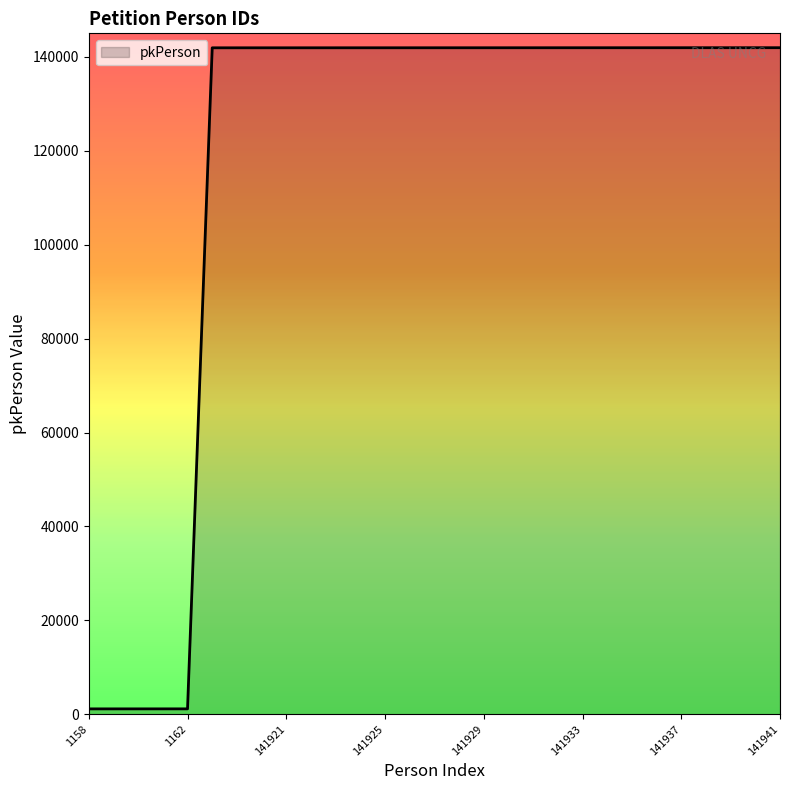

What is the maximum value shown in the chart?

141941